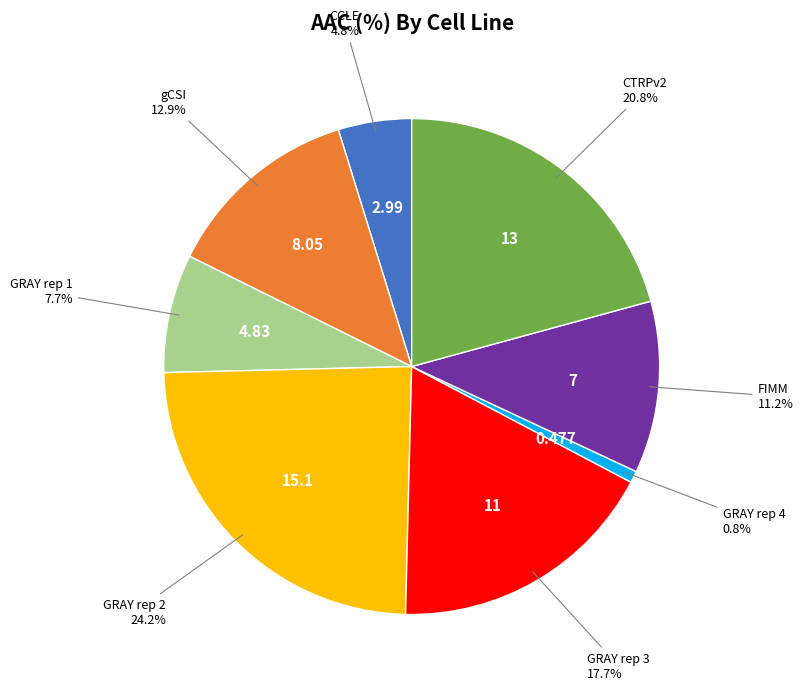

Is there a majority slice in this chart?

No